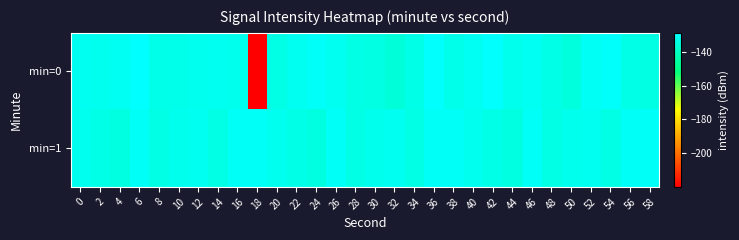

Reading left to right, extract all data points from this chart.

min=0: 0=-131.6	2=-131.9	4=-131.5	6=-129.0	8=-133.1	10=-132.8	12=-132.0	14=-131.5	16=-132.3	18=-219.6	20=-133.9	22=-131.6	24=-130.1	26=-131.6	28=-133.8	30=-134.2	32=-136.1	34=-133.4	36=-129.5	38=-132.8	40=-131.2	42=-129.5	44=-132.2	46=-131.2	48=-133.3	50=-135.2	52=-131.1	54=-130.0	56=-133.6	58=-134.0
min=1: 0=-132.0	2=-133.6	4=-134.7	6=-130.6	8=-133.9	10=-132.4	12=-131.6	14=-133.8	16=-130.6	18=-130.7	20=-132.0	22=-133.6	24=-134.7	26=-130.6	28=-133.9	30=-132.4	32=-131.6	34=-133.8	36=-130.6	38=-130.7	40=-132.0	42=-133.6	44=-134.7	46=-130.6	48=-133.9	50=-132.4	52=-131.6	54=-133.8	56=-130.6	58=-130.7